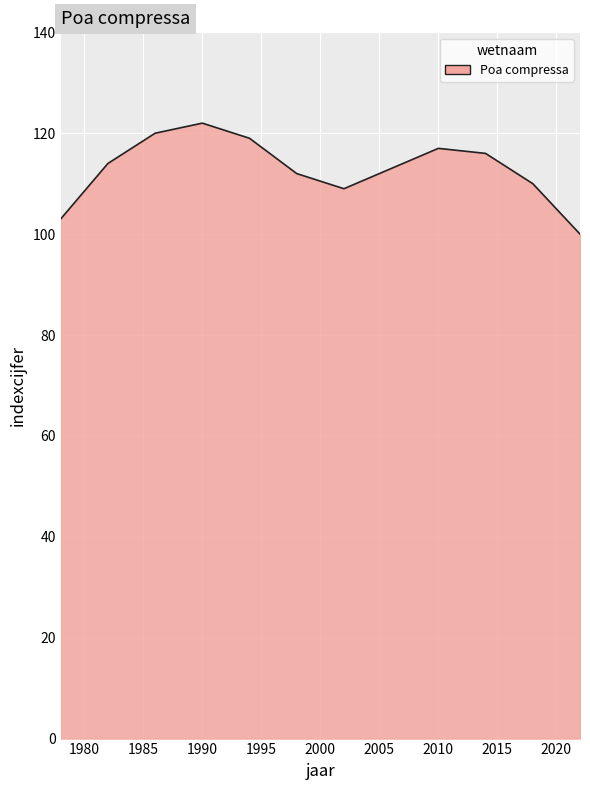

What is the minimum value shown in the chart?

100